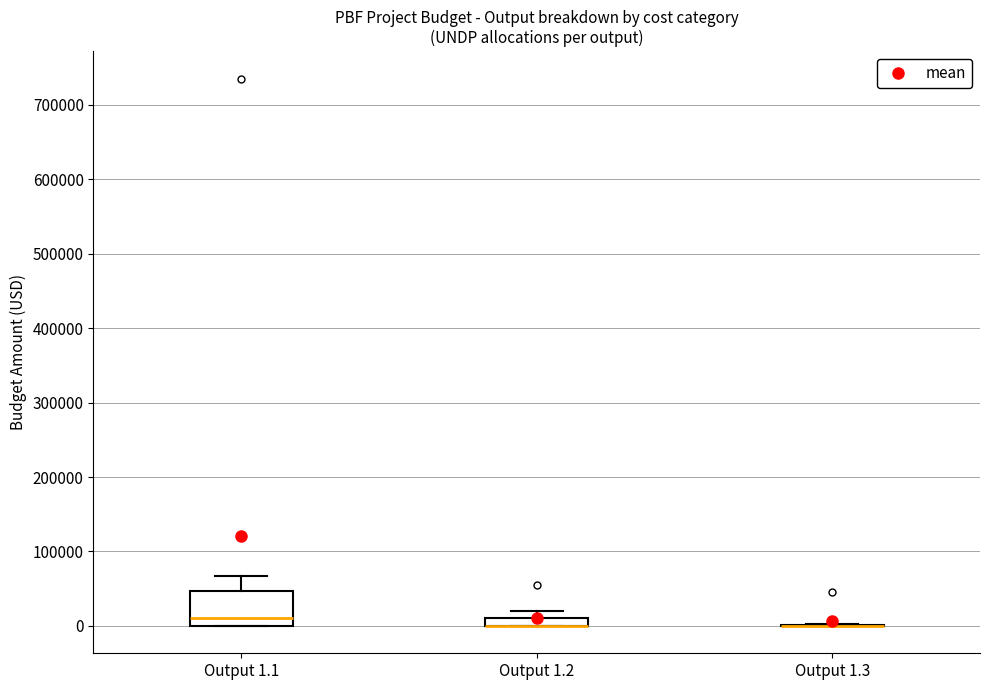

Where does the median line of the box for Output 1.1 sit on the y-axis? The values are not printed on the chart, so give them approximately, as read against the axis.

10000